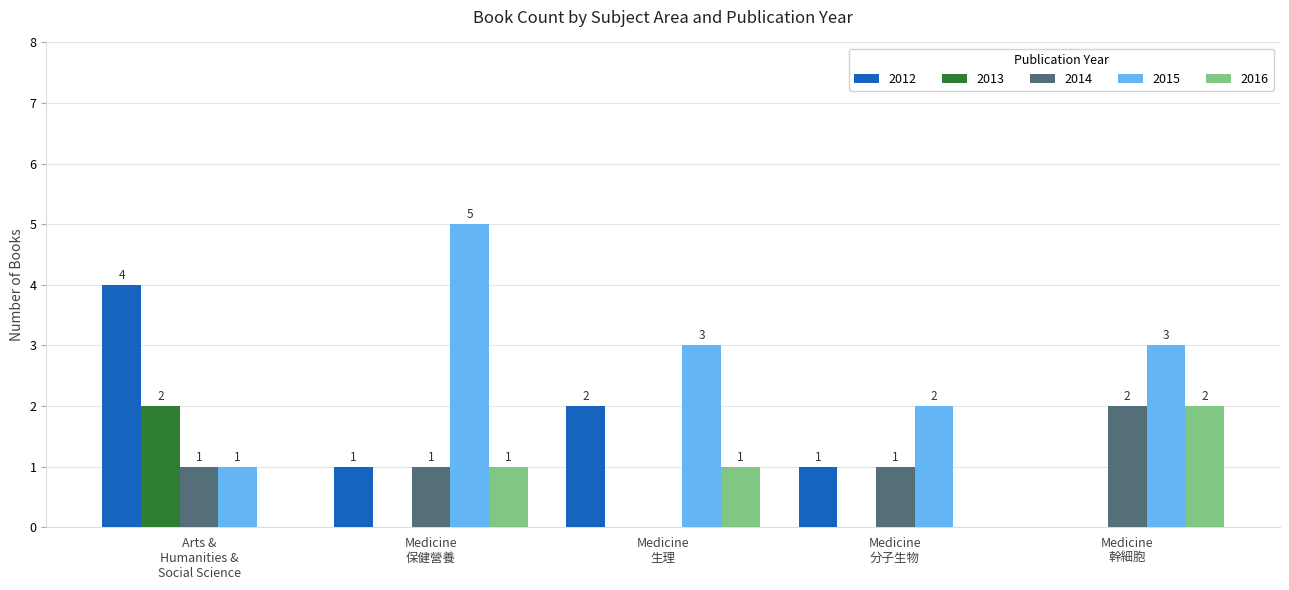

Which series has the largest total across all categories?

2015